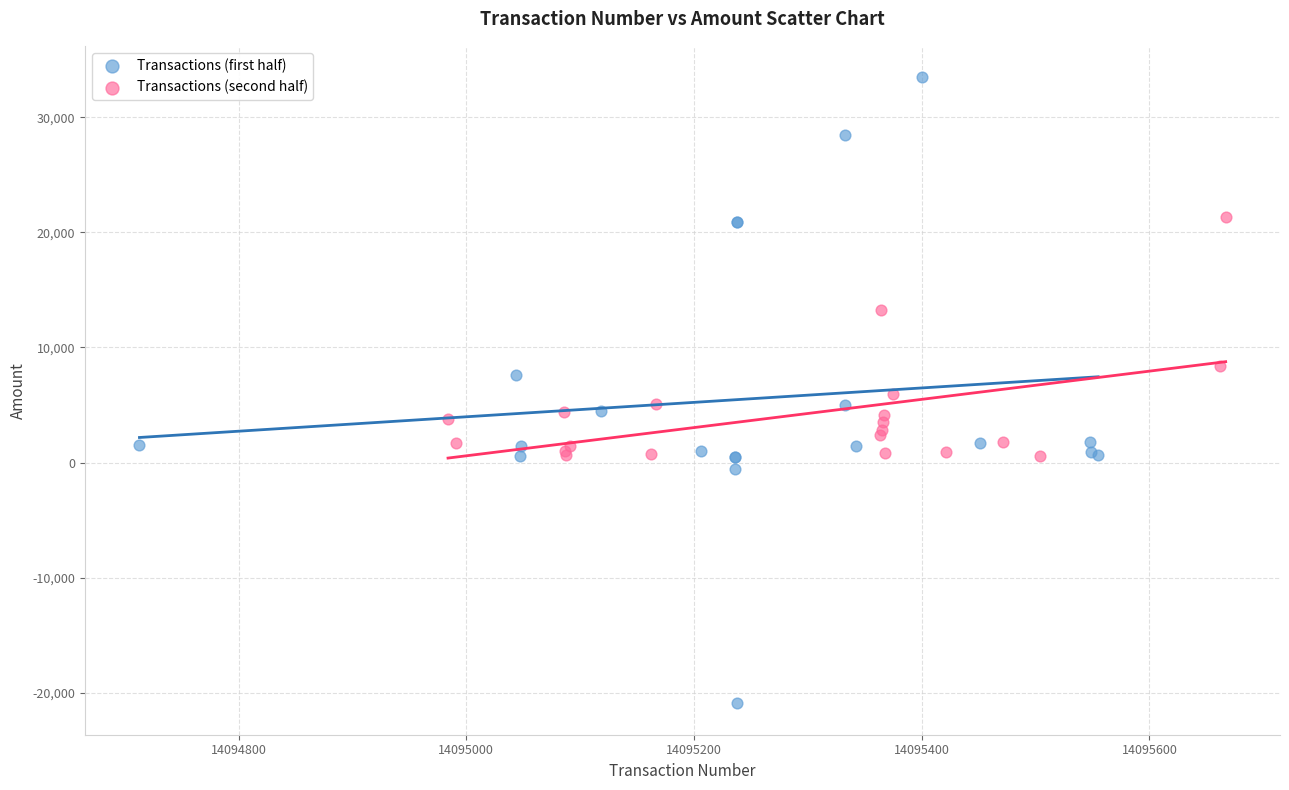

Which series has the largest Y range (max minus min)?

Transactions (first half)